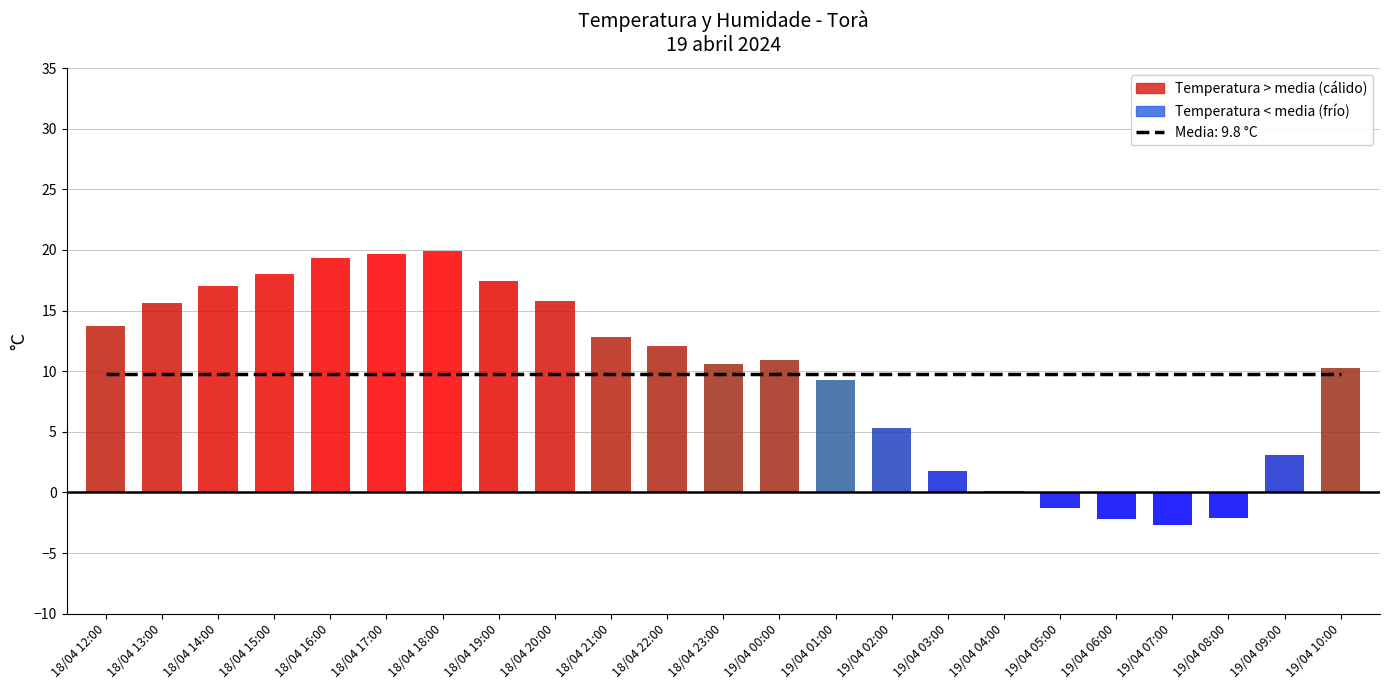

What is the highest value of the Temperatura media (9.8 °C) series?

9.8